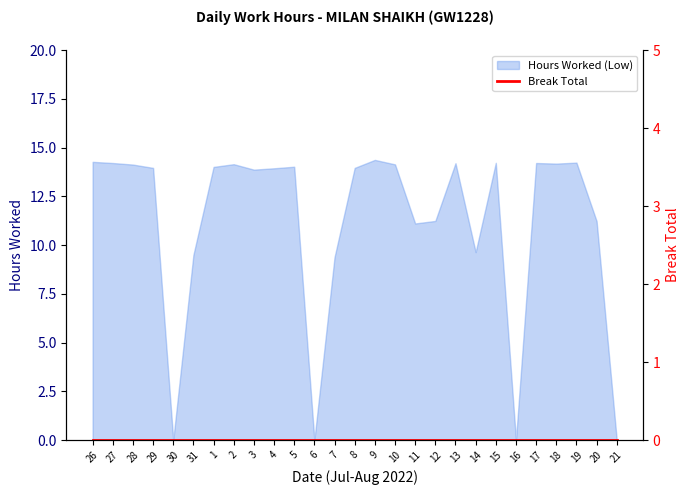

At which category does the data reach its first local valley?

30